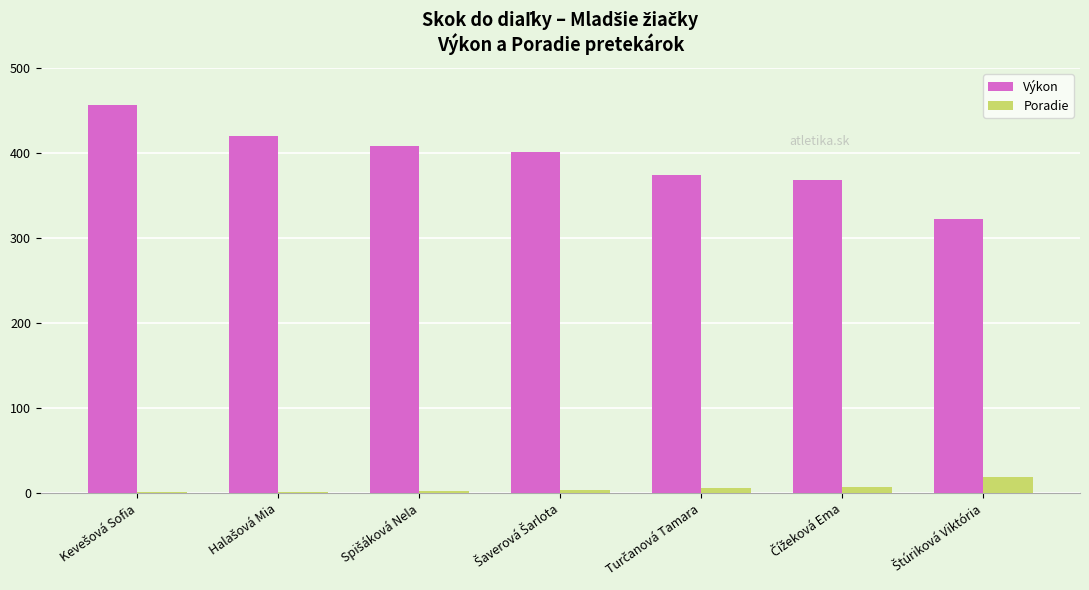

Which series has the largest total across all categories?

Výkon